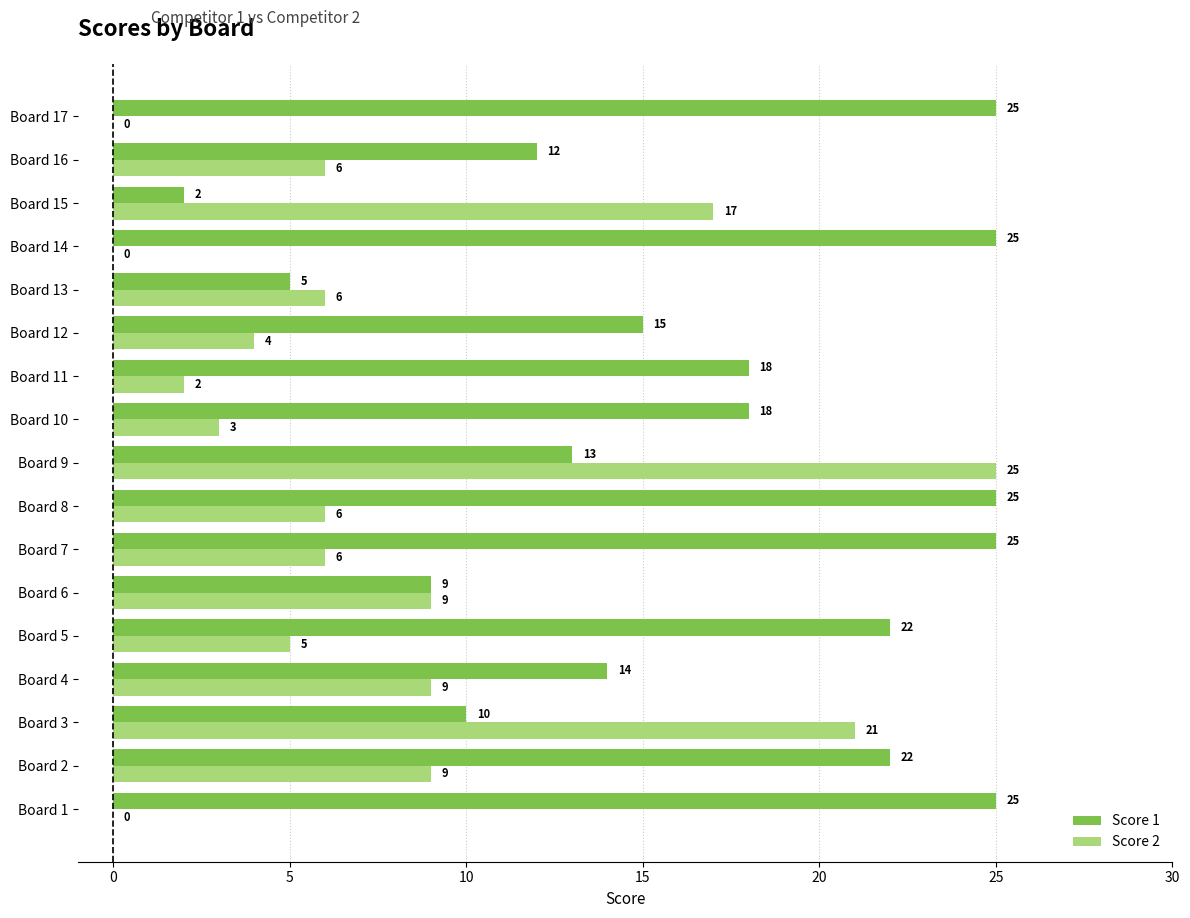

What is the sum of all Score 1 values?

285